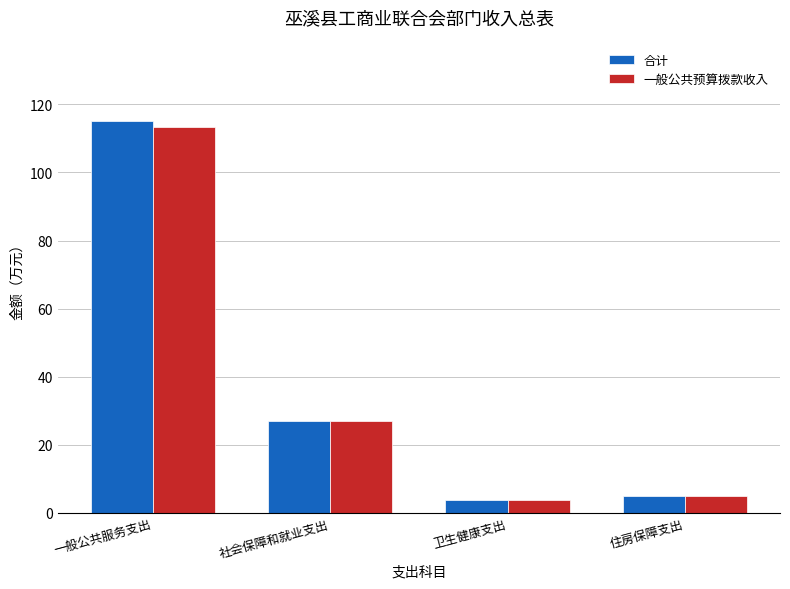

What is the difference between the 一般公共预算拨款收入 values at 社会保障和就业支出 and 一般公共服务支出?

86.5